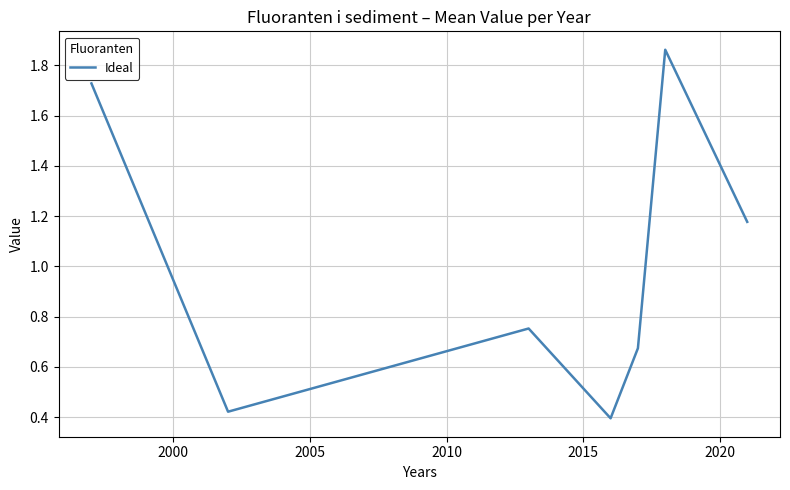

What is the average value?

1.0